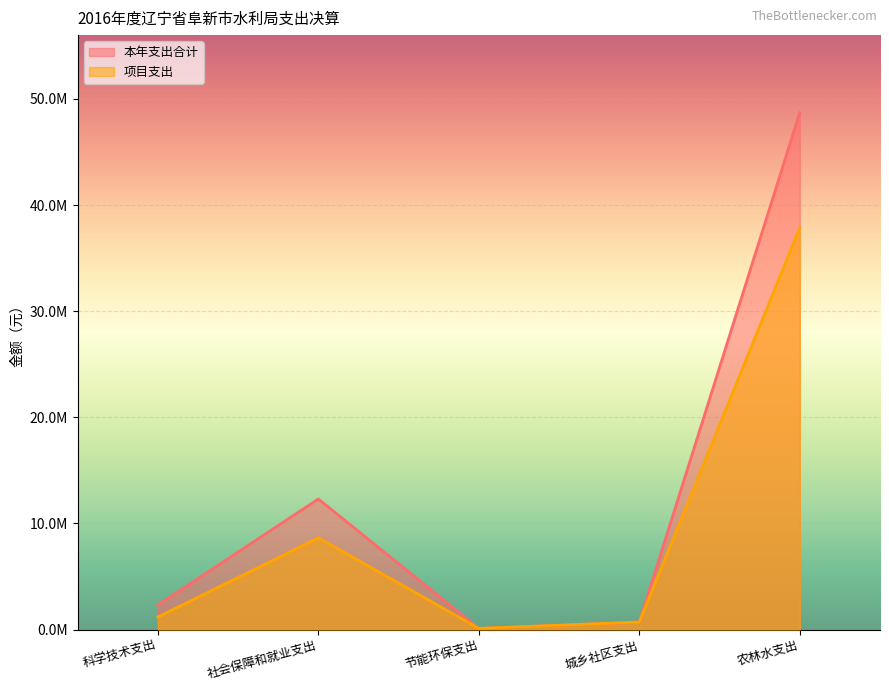

Where is the first local minimum for 本年支出合计?

节能环保支出